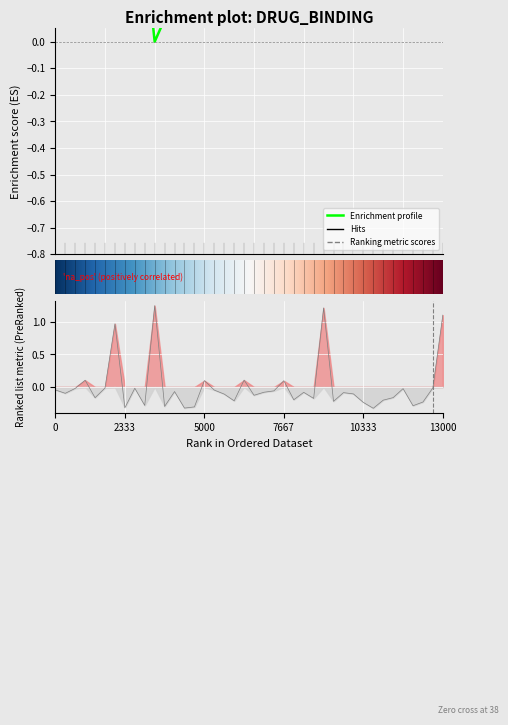

True or false: there are more than 1 points higher than both neighbors.

True